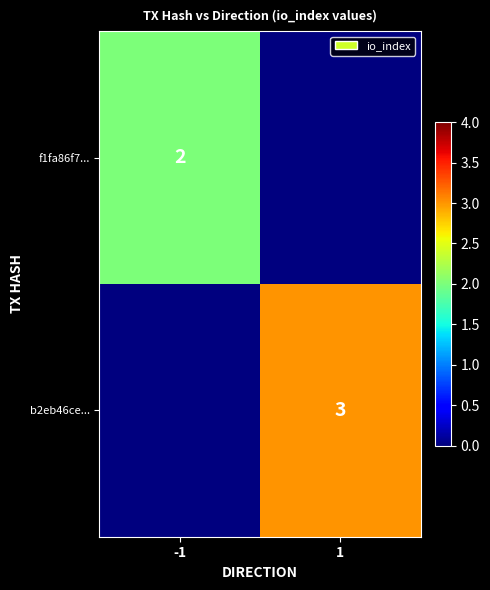

The value of f1fa86f7... at -1 is 3. True or false?

False